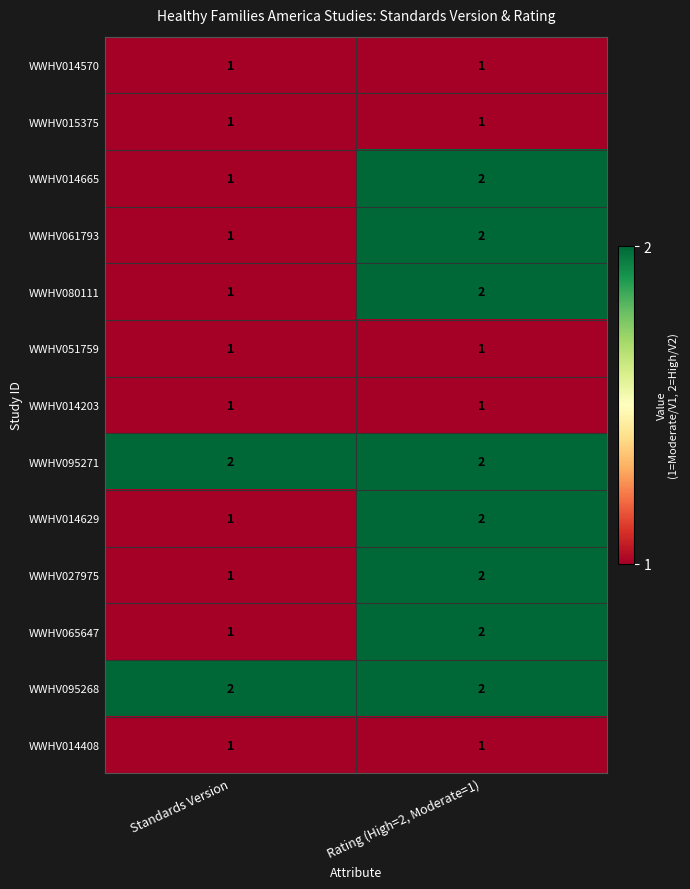

What is the total value across all series at Rating (High=2, Moderate=1)?

21